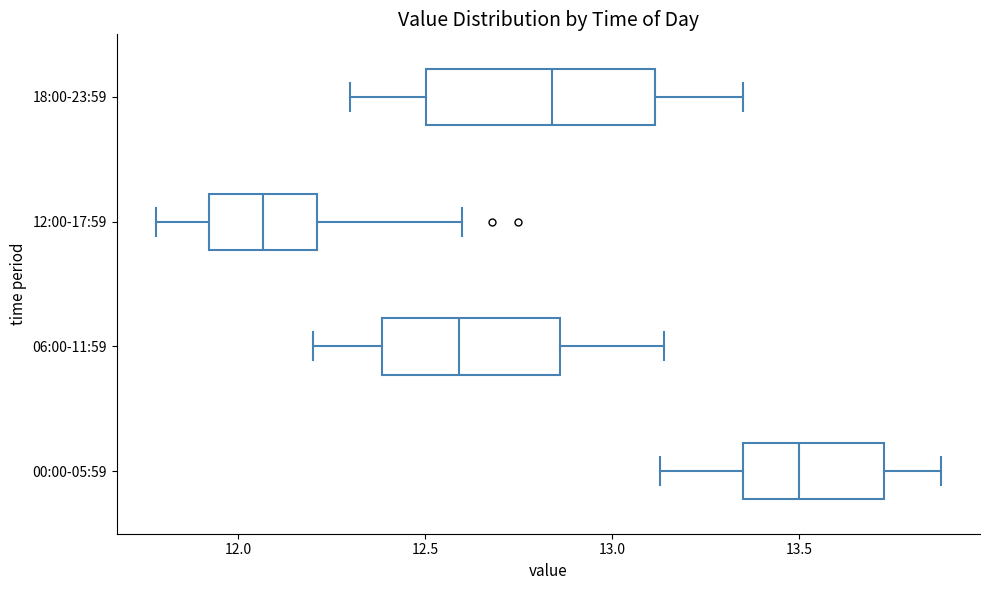

Which box is the widest, from its left edge to its right edge?

18:00-23:59